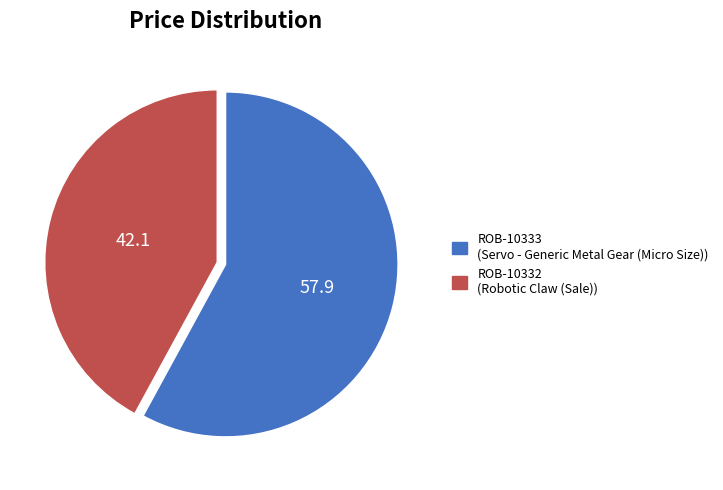

Is it true that ROB-10333 is 43% of the pie?

False